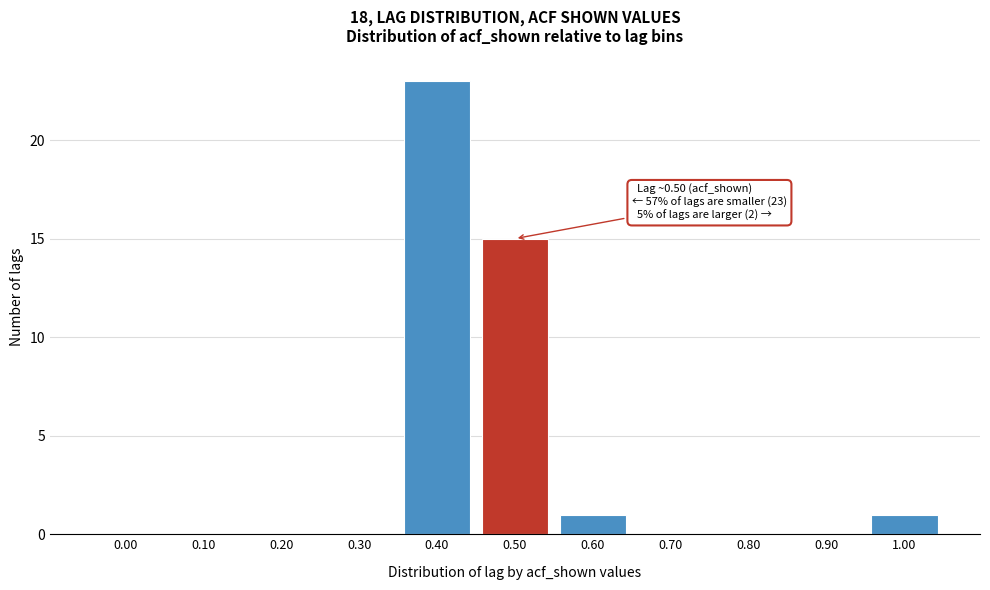

Reading right to left, what are all the values shown in this chart?

1.00=1	0.90=0	0.80=0	0.70=0	0.60=1	0.50=15	0.40=23	0.30=0	0.20=0	0.10=0	0.00=0